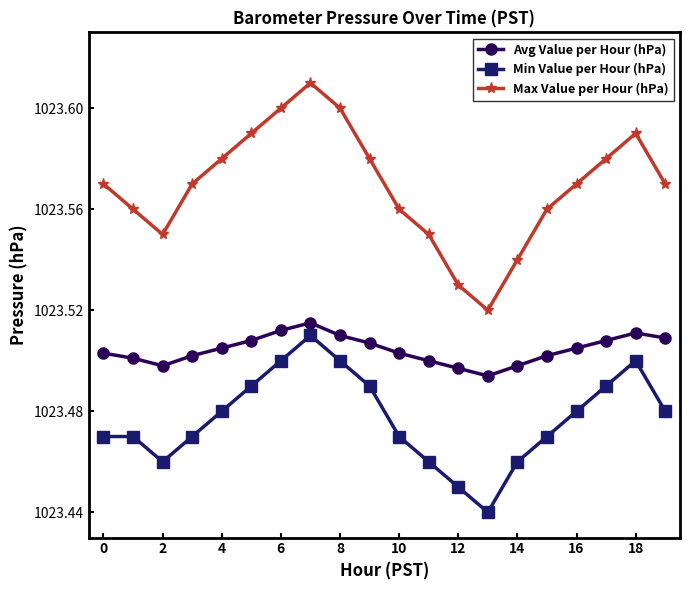

Which series has the widest spread of values?

Max Value per Hour (hPa)